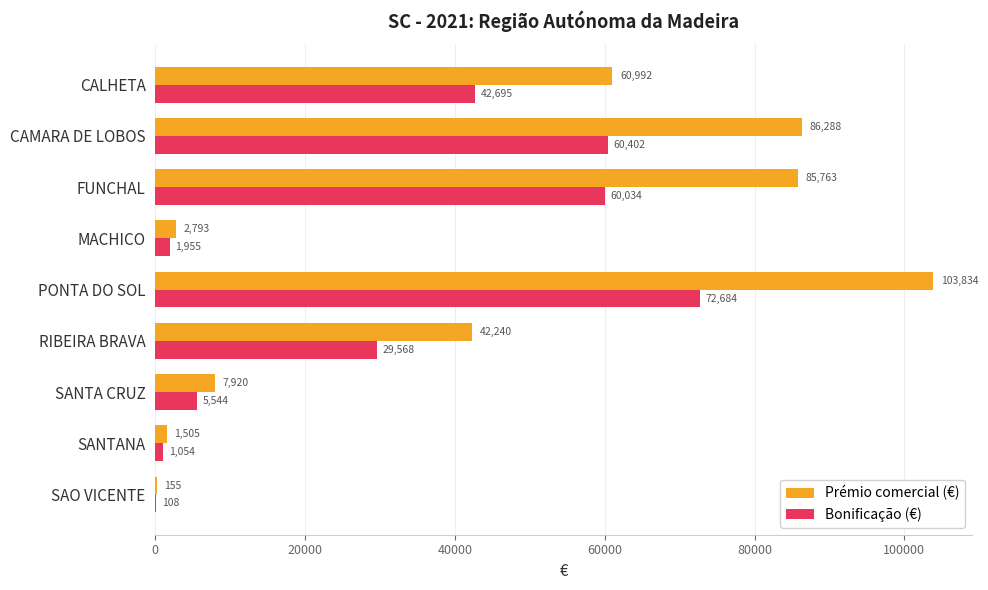

How many distinct data groups are displayed?

2